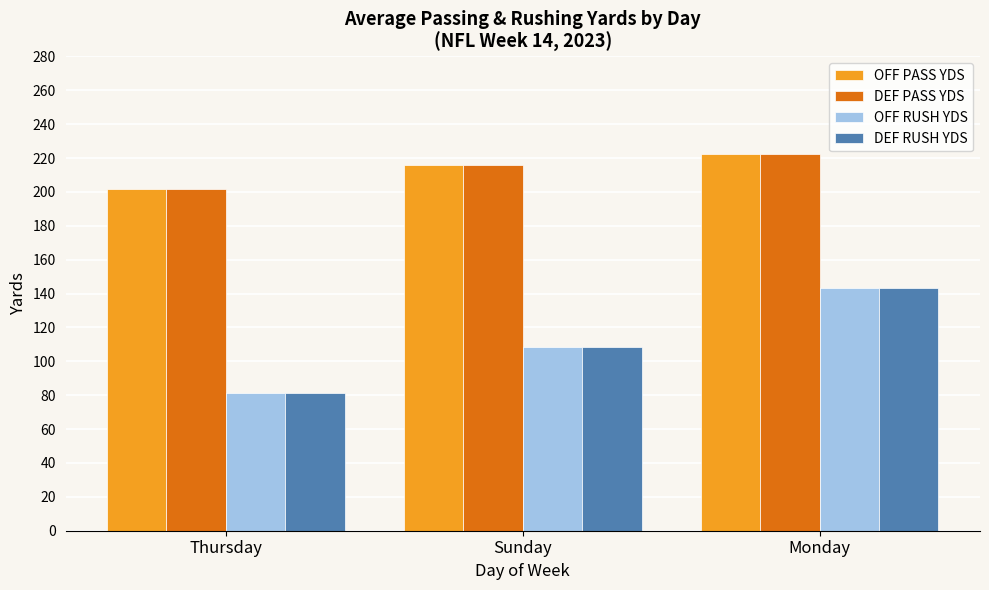

The DEF RUSH YDS series shows 143.2 at Monday. True or false?

True